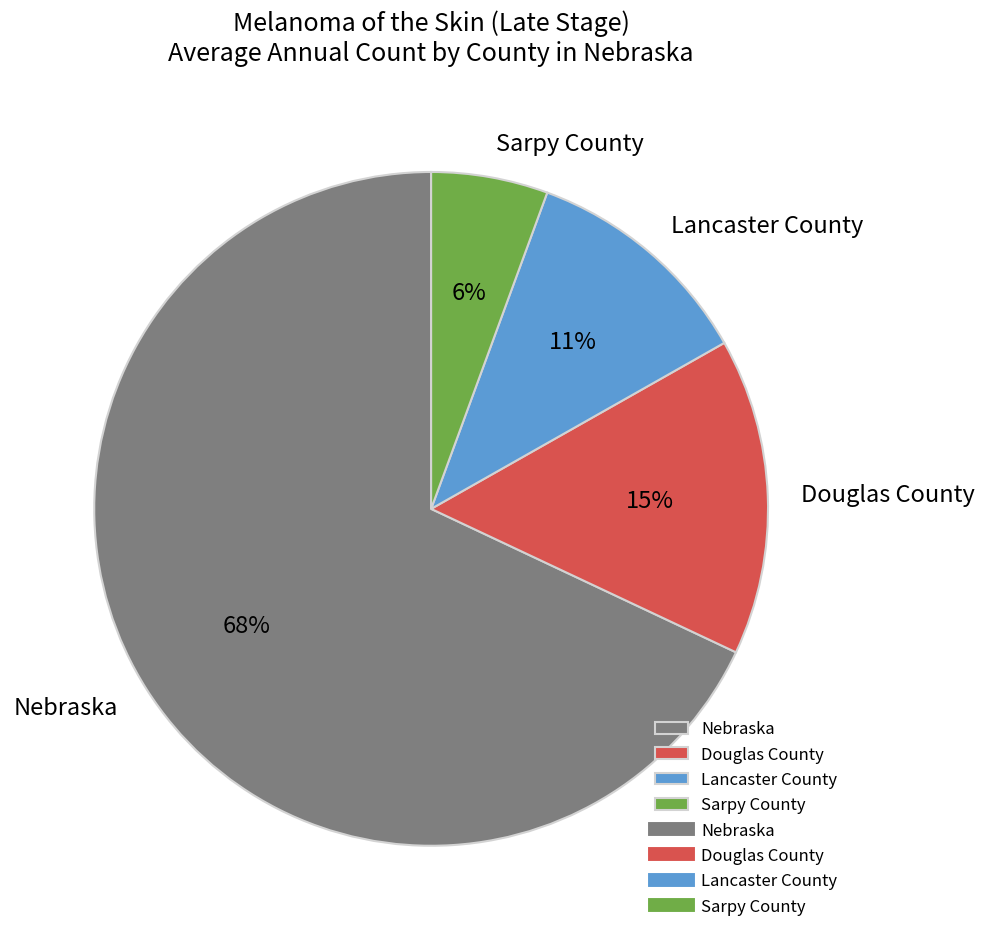

True or false: Lancaster County accounts for 22% of the total.

False